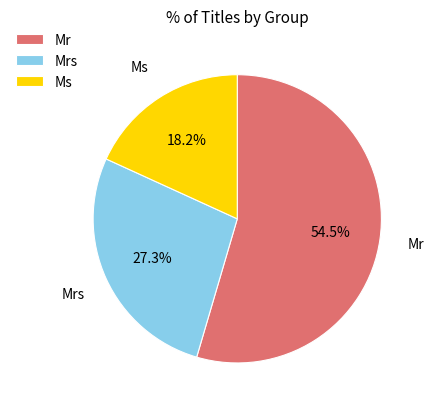

To the nearest percent, what is the difference between the Ms and Mr slice percentages?

36%